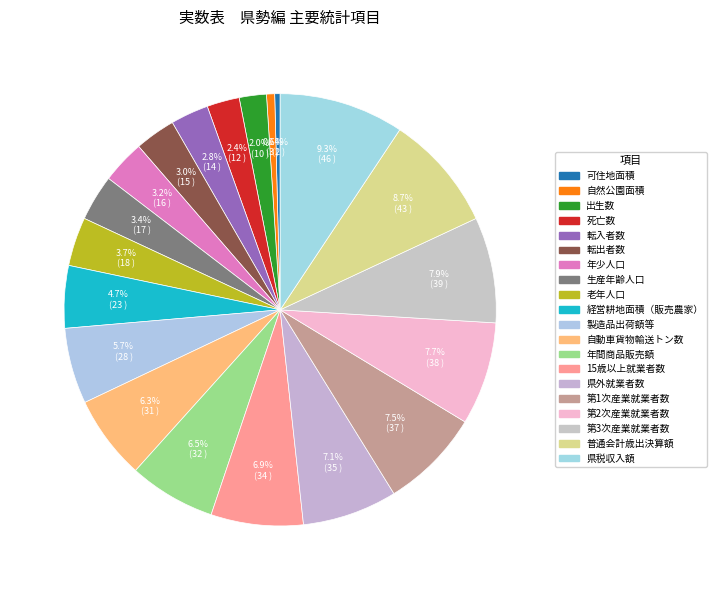

What is the change in value from 可住地面積 to 老年人口?

+16